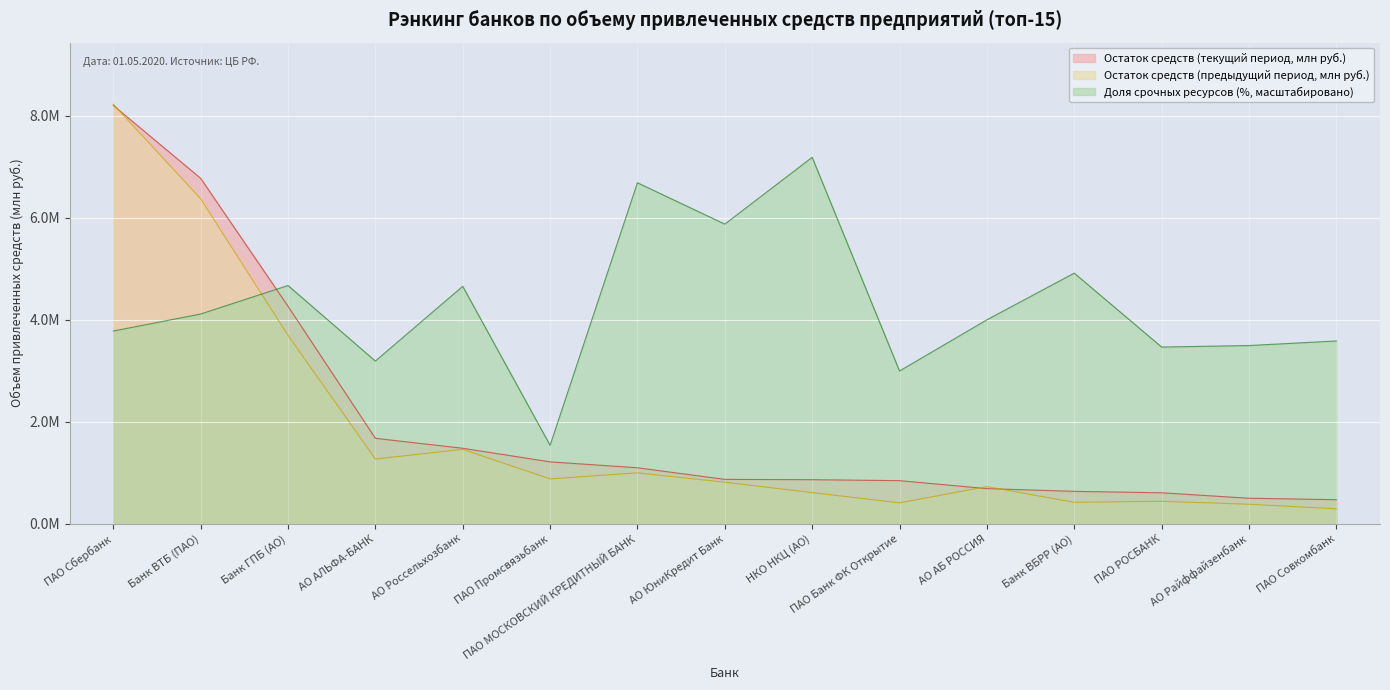

Reading right to left, transcribe all the data shown in this chart.

Остаток средств (текущий период, млн руб.): 470495.4	499053.9	606002.7	634174.5	688000.5	844183.6	862768.9	869090.1	1096784.1	1212610.1	1479342.0	1674474.5	4265290.9	6774393.0	8204478.8
Остаток средств (предыдущий период, млн руб.): 291764.0	381239.8	439013.9	419111.0	727565.8	408899.2	609126.5	813818.5	996417.5	878785.6	1458047.5	1268449.8	3694467.8	6373229.2	8227650.0
Доля срочных ресурсов (%): 3583716.3	3494287.5	3464751.4	4914482.8	3998862.9	2995455.2	7186302.9	5876047.7	6686650.2	1537519.3	4656041.7	3189901.3	4671630.2	4112905.2	3778982.9